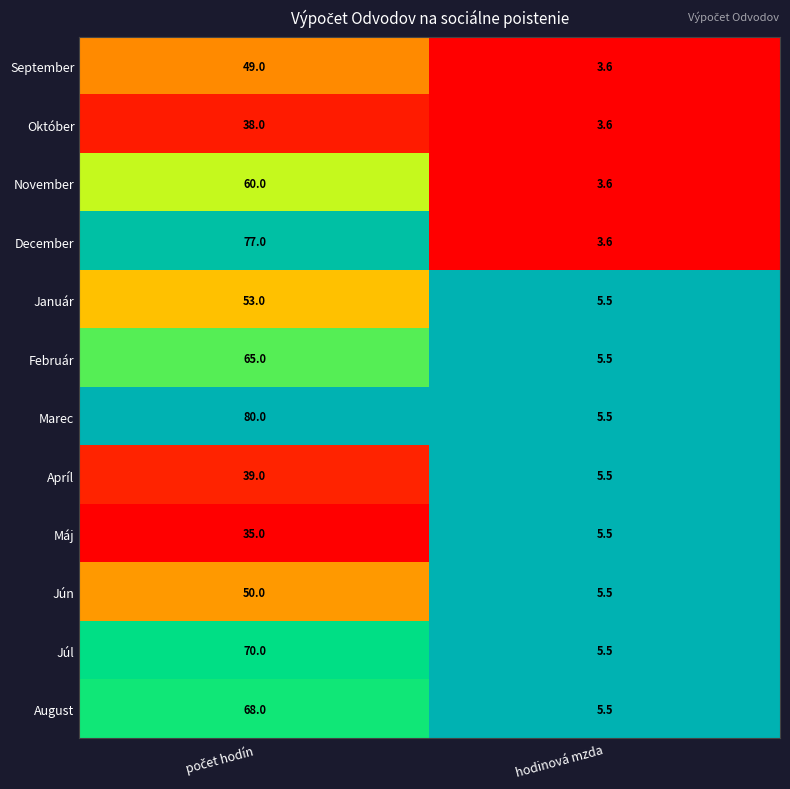

Where is Máj nearest to the value 20?

hodinová mzda